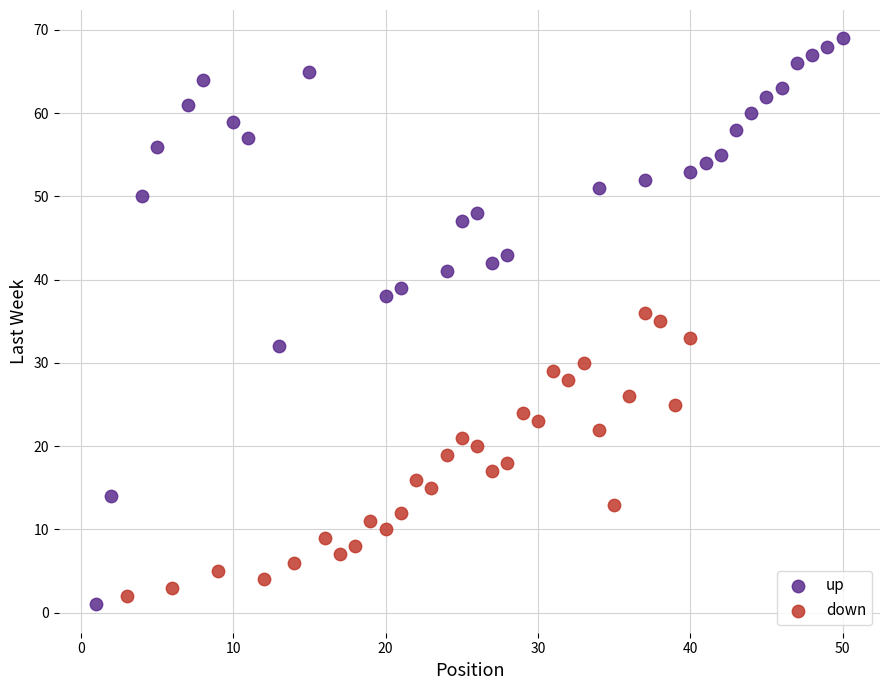

What are all the series names shown in the legend?

up, down